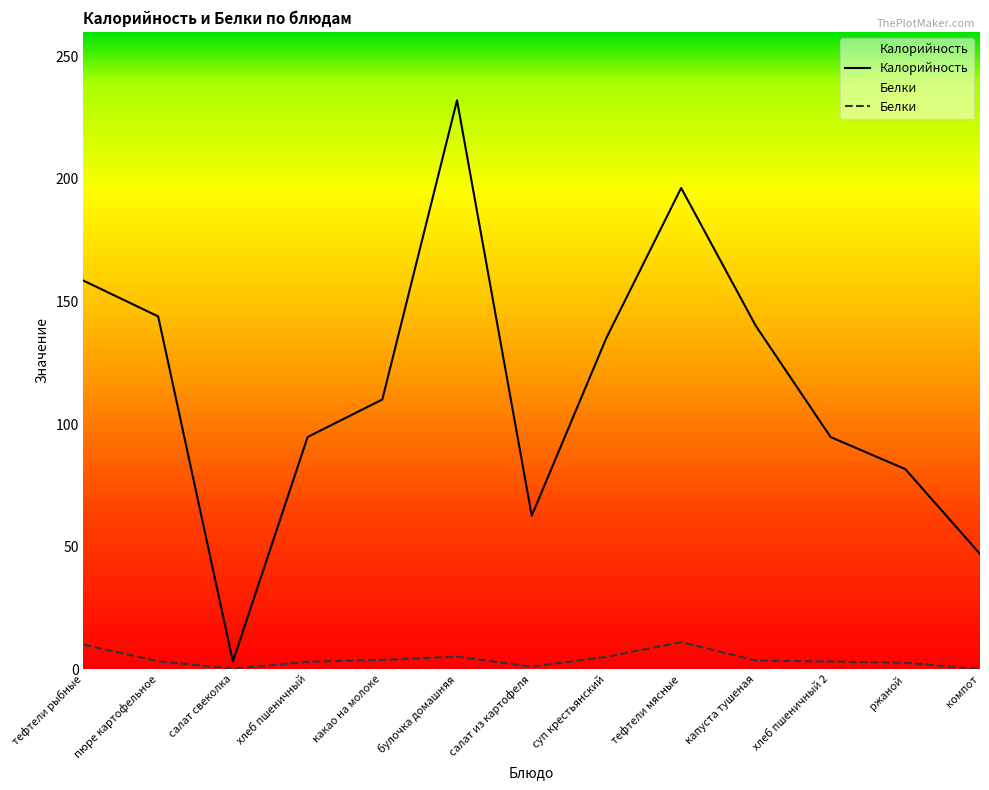

What is the greatest value displayed?

232.1